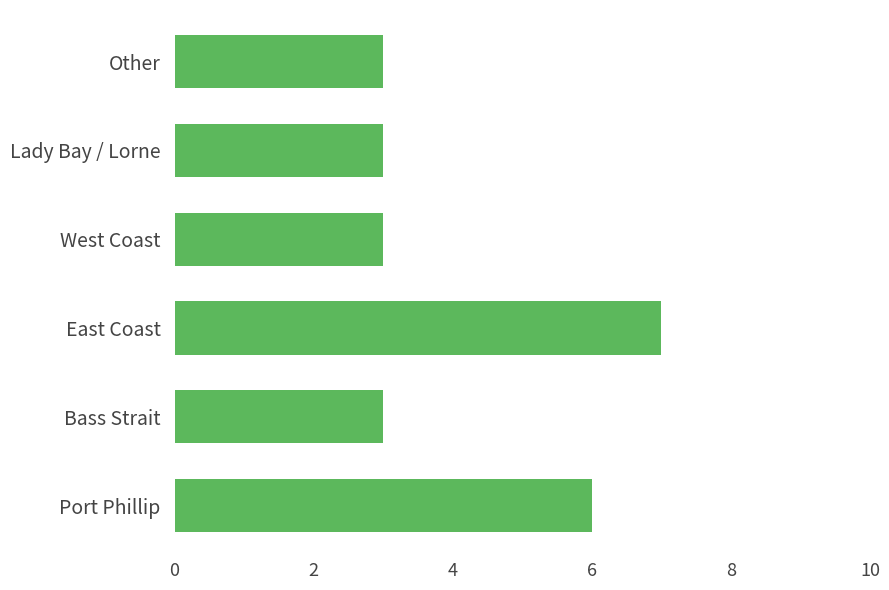

Where is the data nearest to the value 5?

Port Phillip